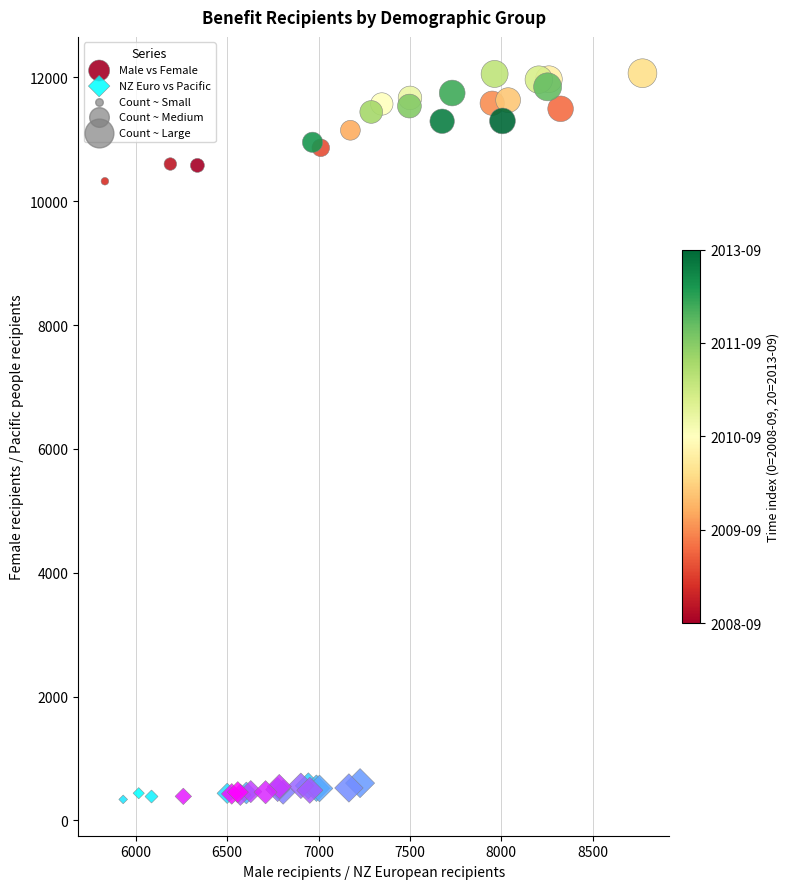

Which series contains the highest Y value?

Male vs Female